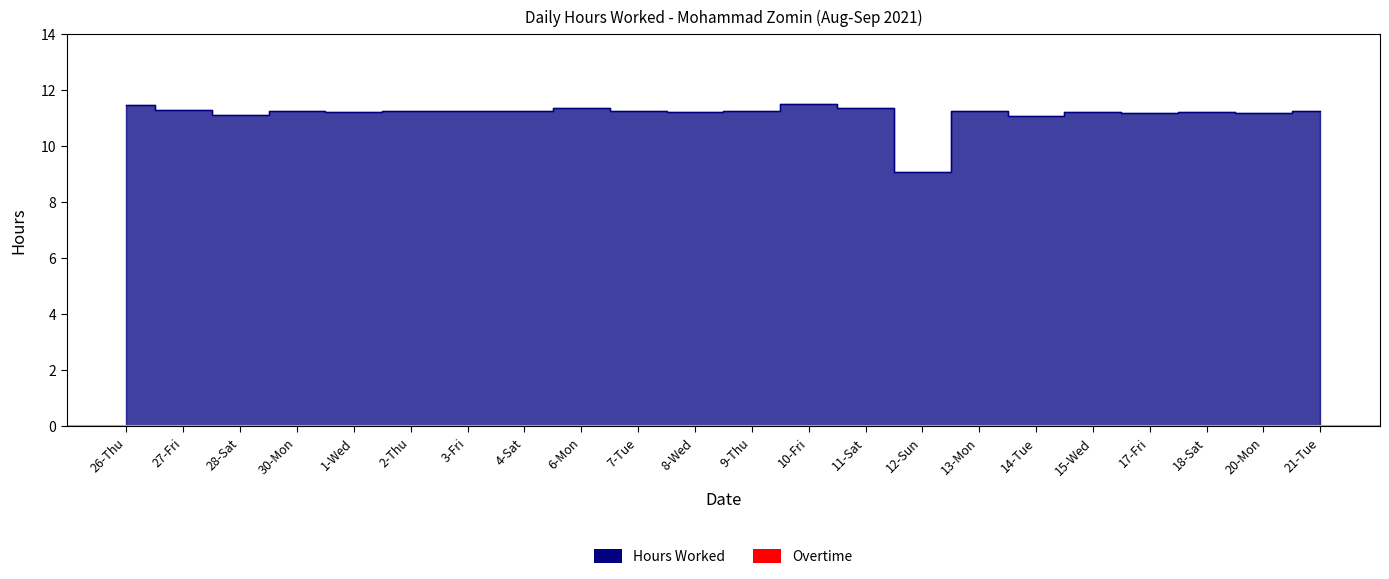

How many values are below 11?

1